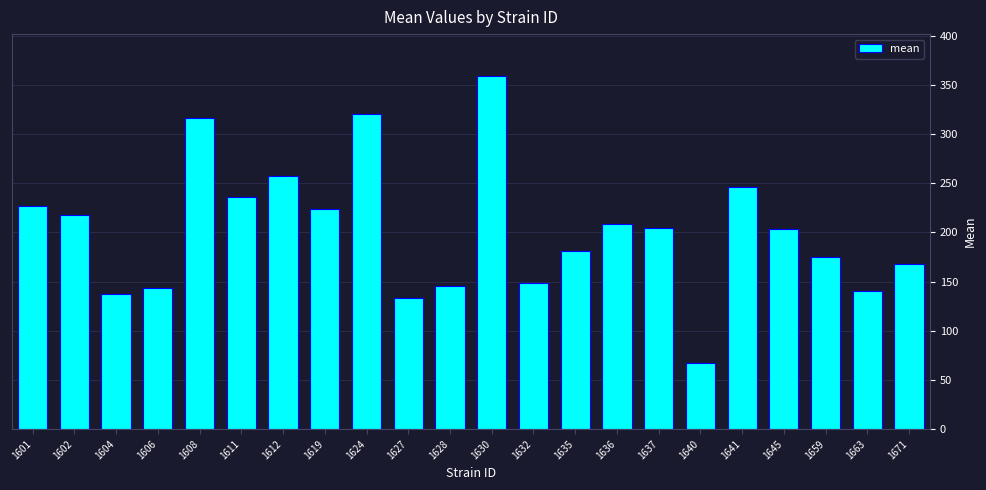

Between 1627 and 1601, which is larger?

1601